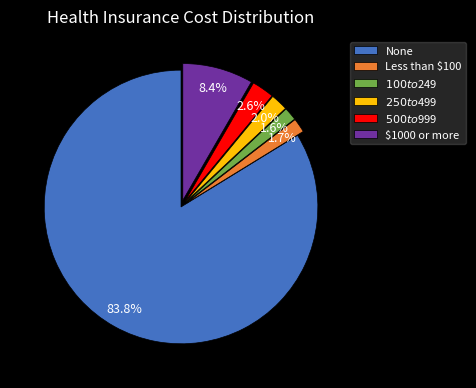

How many segments does this pie chart have?

6